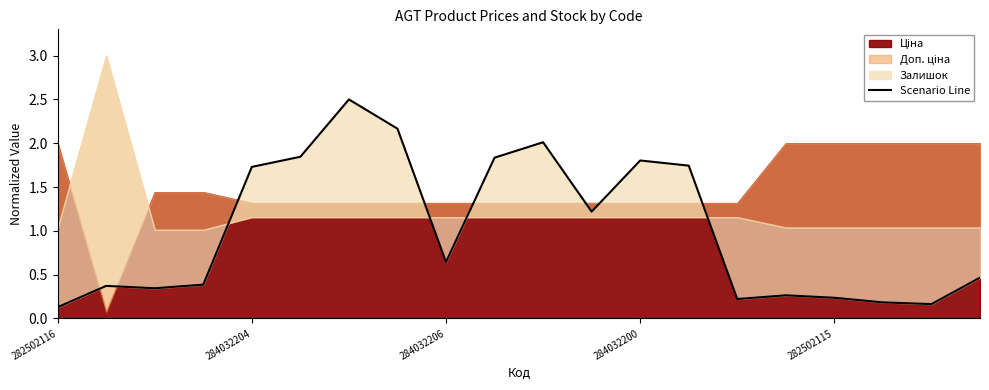

What is the minimum value shown in the chart?

0.1